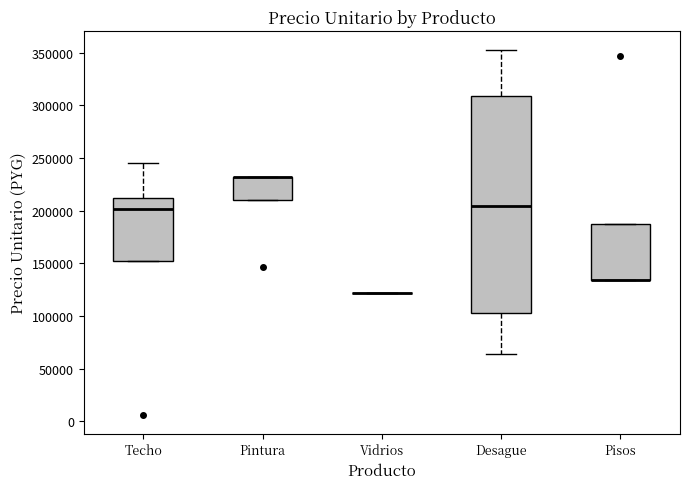

Where is the upper edge of the box for Desague on the y-axis? The values are not printed on the chart, so give them approximately, as read against the axis.

310000